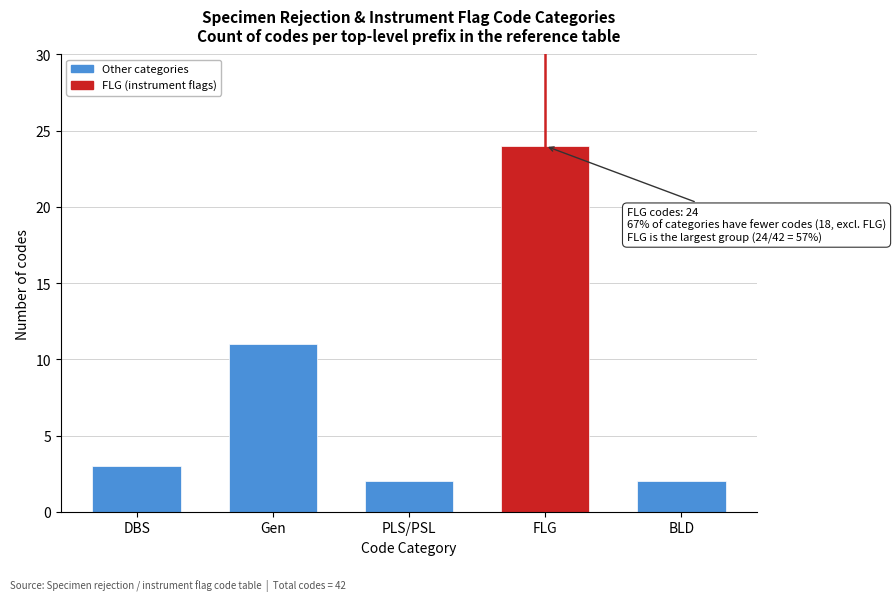

Reading left to right, list all the values displayed in this chart.

DBS=3	Gen=11	PLS/PSL=2	FLG=24	BLD=2